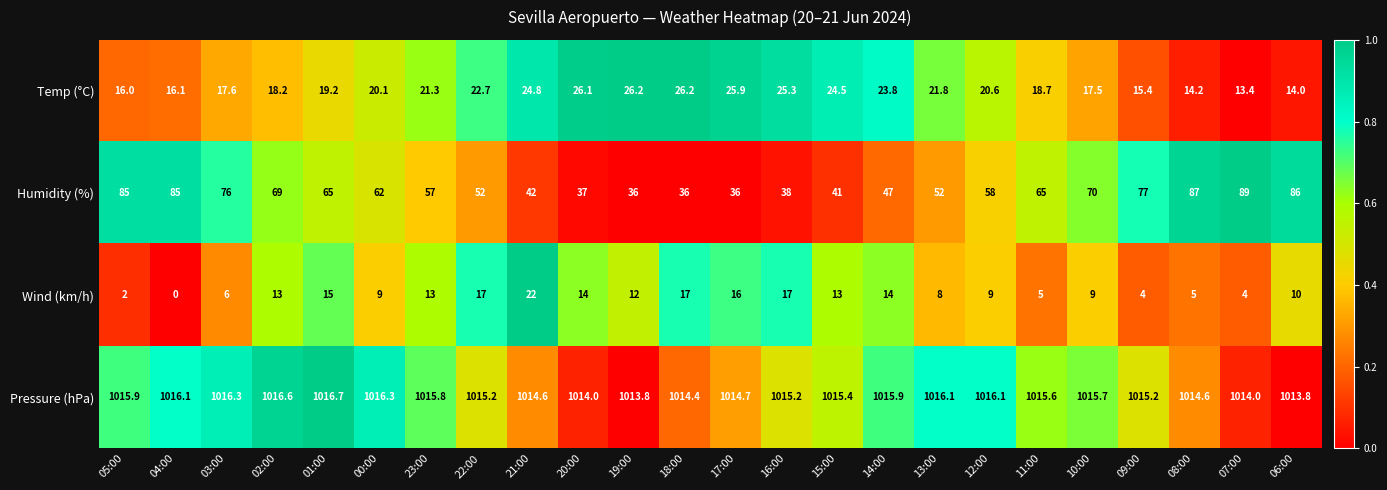

Which series has the largest total across all categories?

Pressure (hPa)